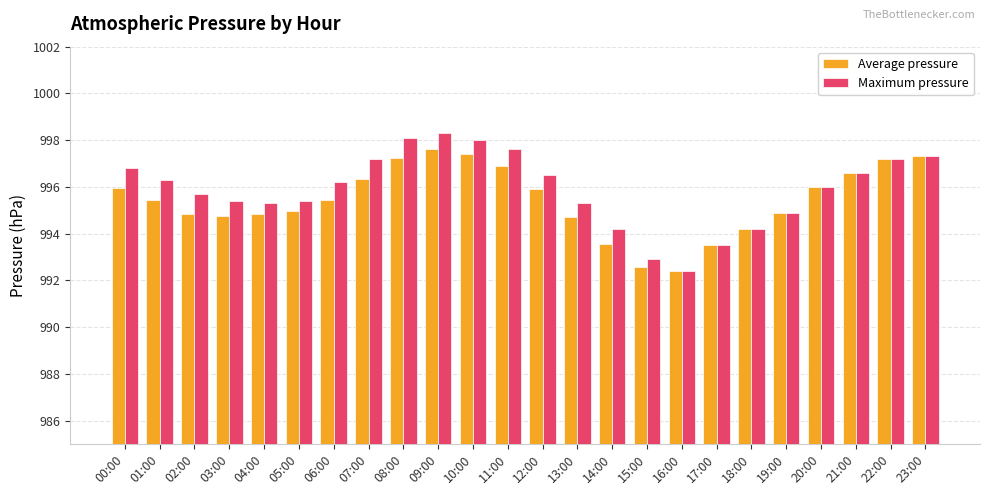

Which series has the widest spread of values?

Maximum pressure